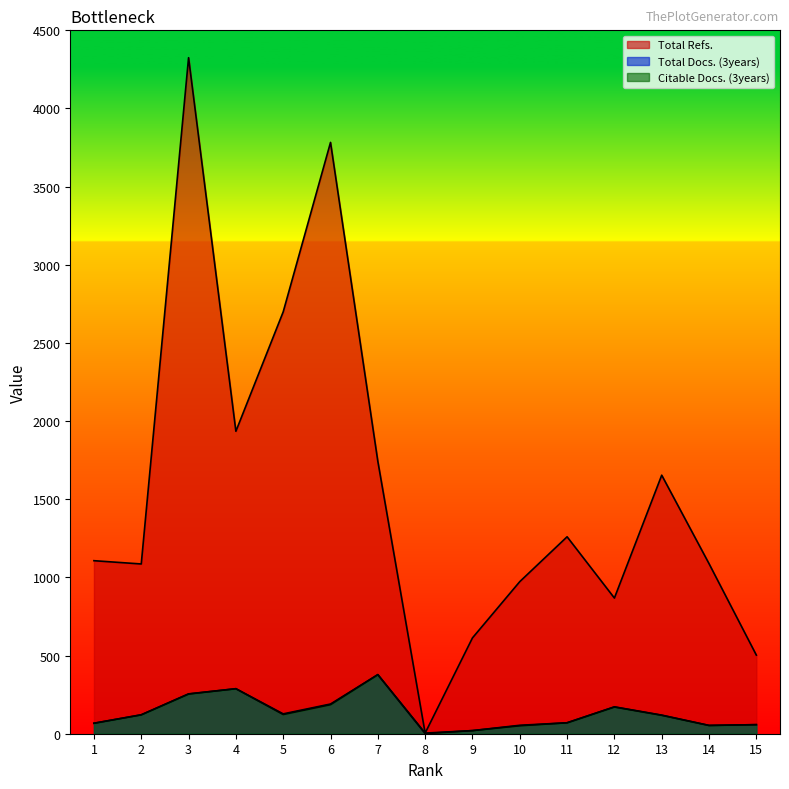

Which label corresponds to the largest value in the chart?

3